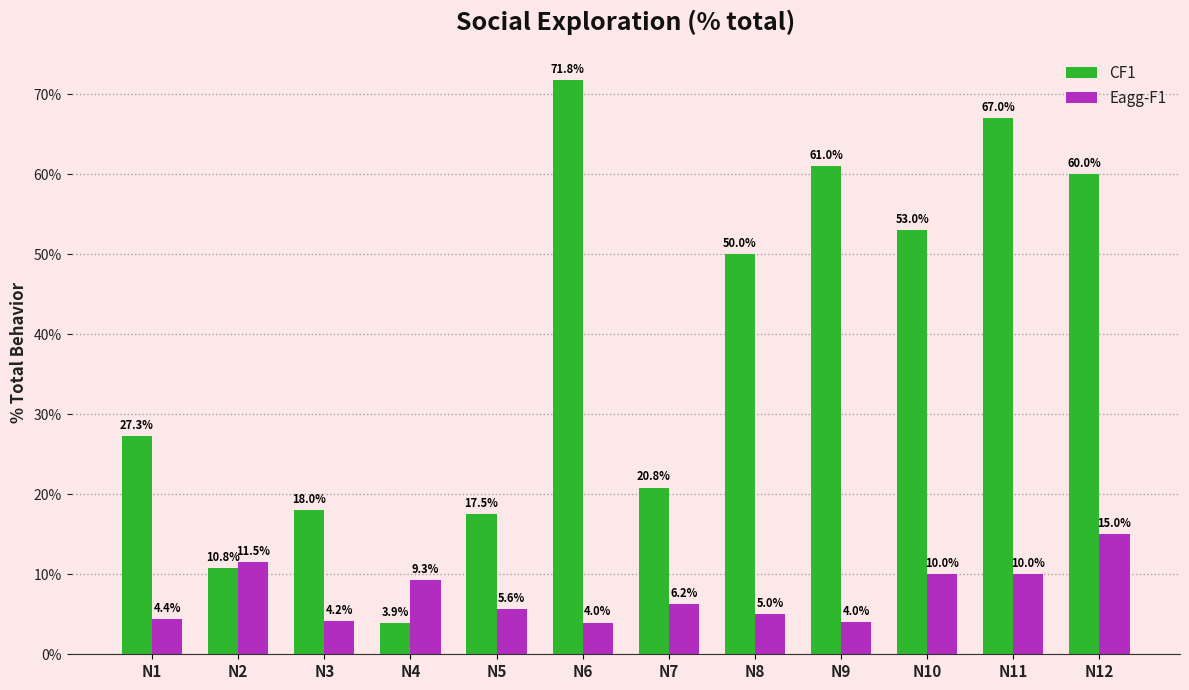

What are all the series names shown in the legend?

CF1, Eagg-F1